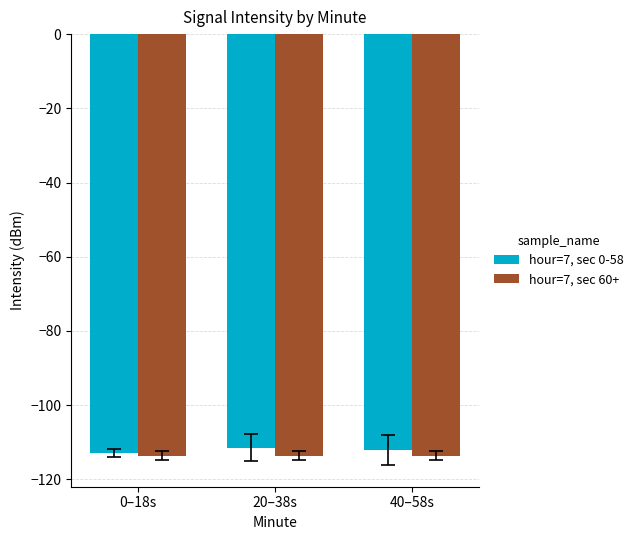

What is the spread (max minus min) of values at 20–38s?

2.1